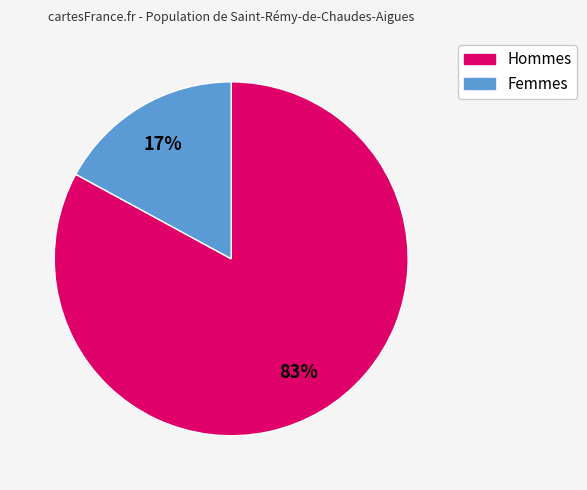

To the nearest percent, what is the average slice percentage?

50%